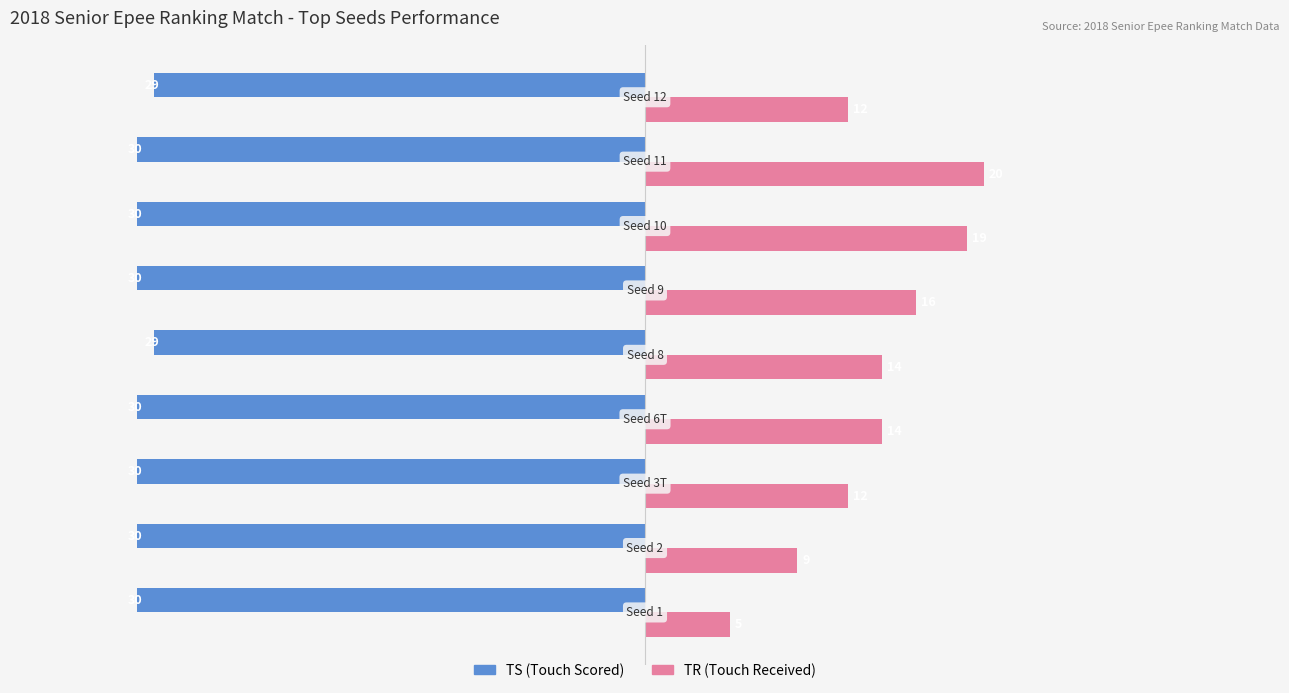

Which series has the widest spread of values?

TR (Touch Received)